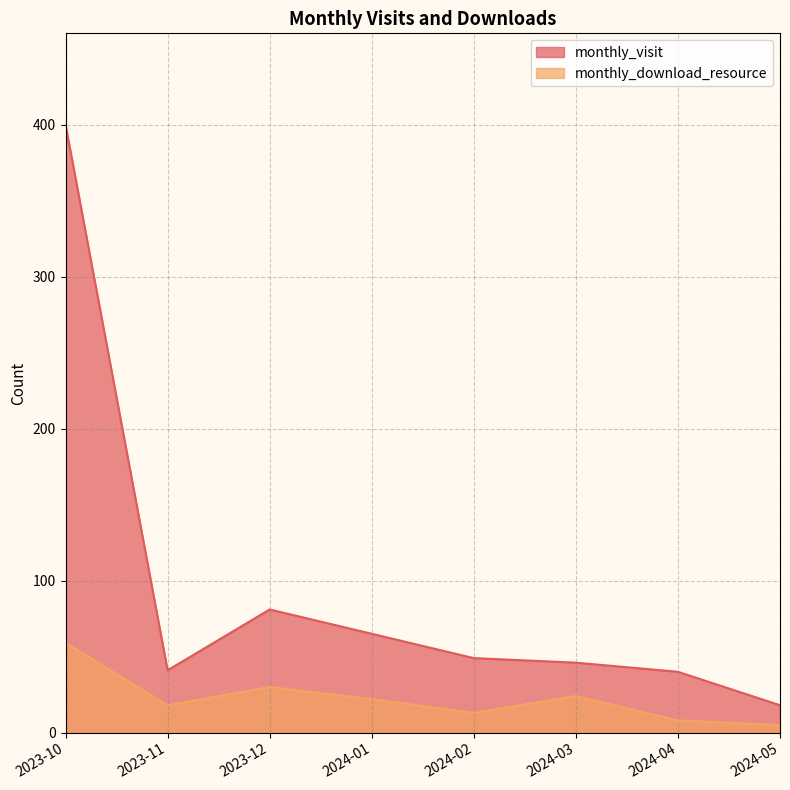

What is the maximum value for monthly_visit?

400